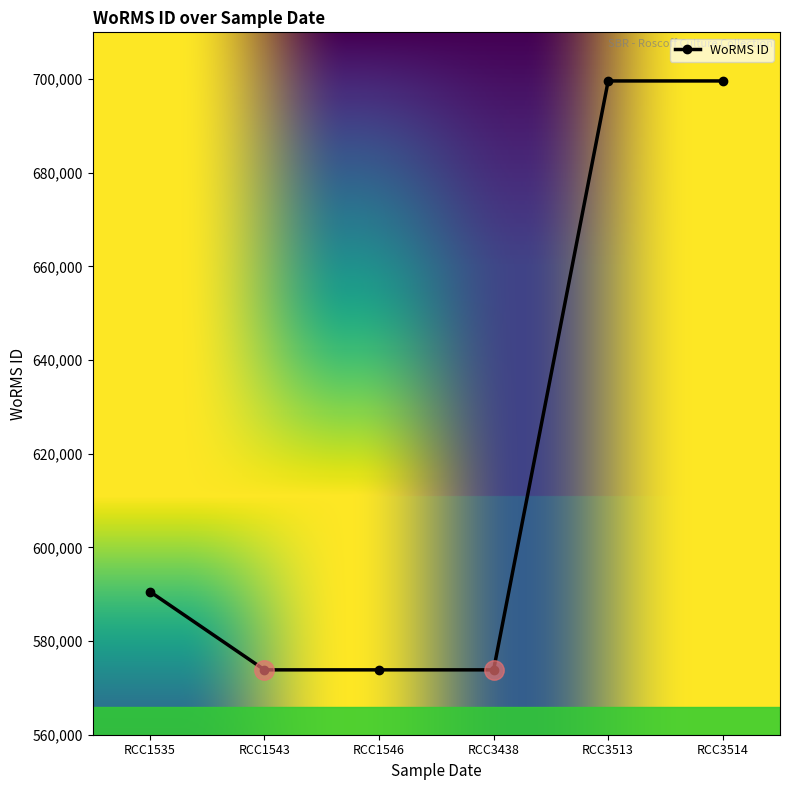

What is the smallest value displayed?

573853